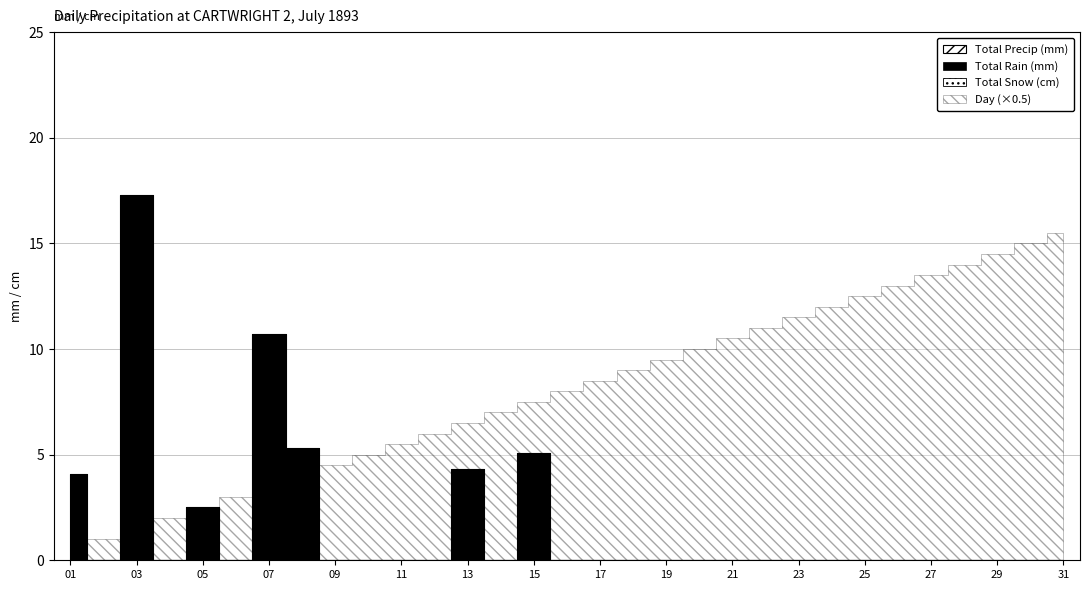

True or false: Total Rain (mm) has more than 0 points higher than both neighbors.

True